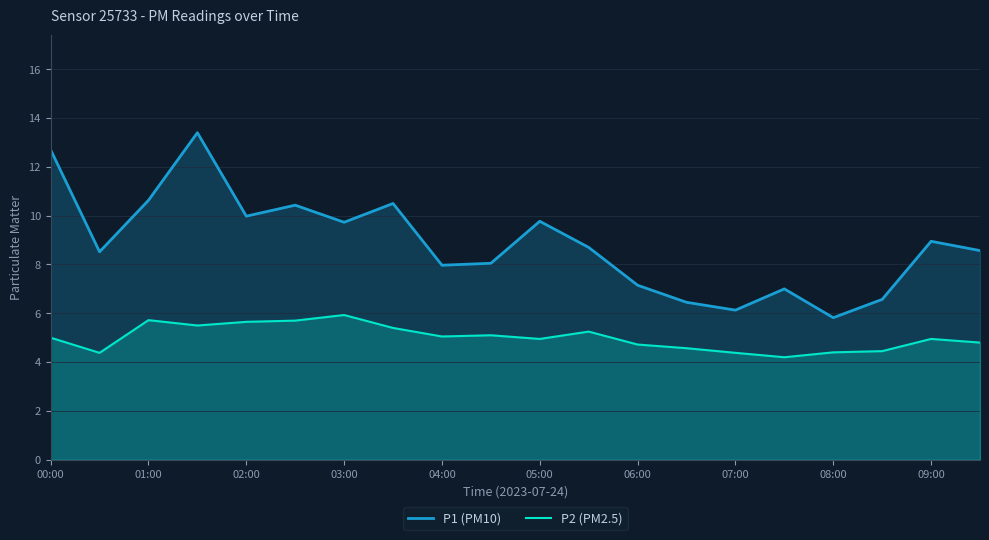

What is the difference between the maximum and minimum values in the P1 (PM10) series?

7.6